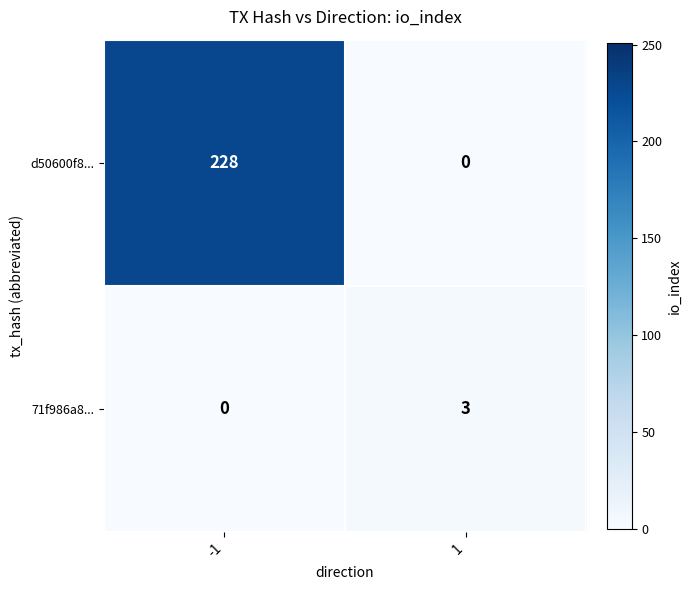

The value of 71f986a8... at -1 is -2. True or false?

False